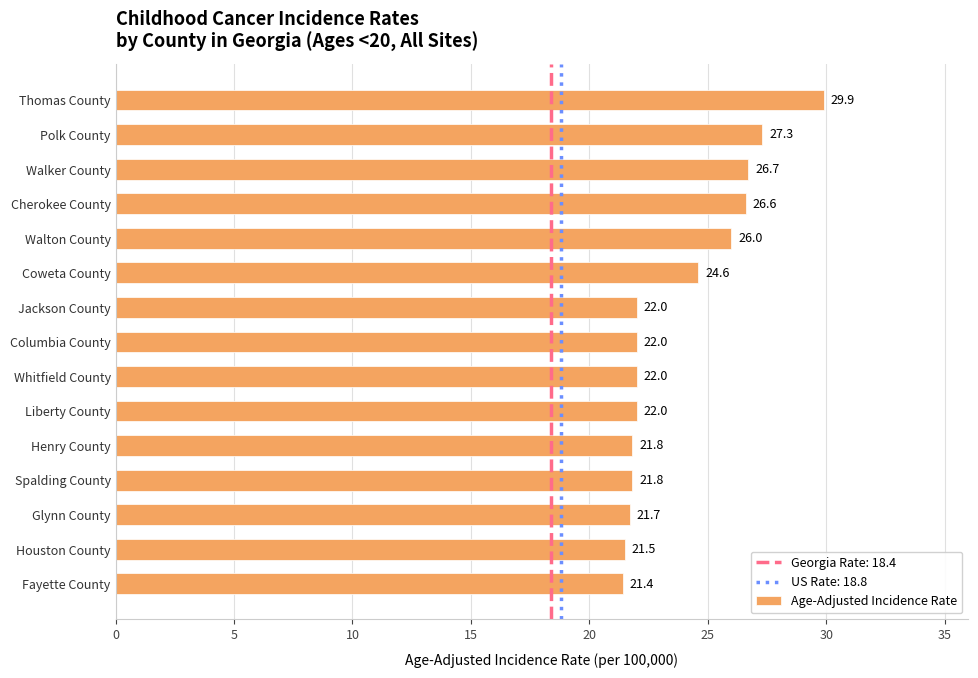

What is the average value?

23.8